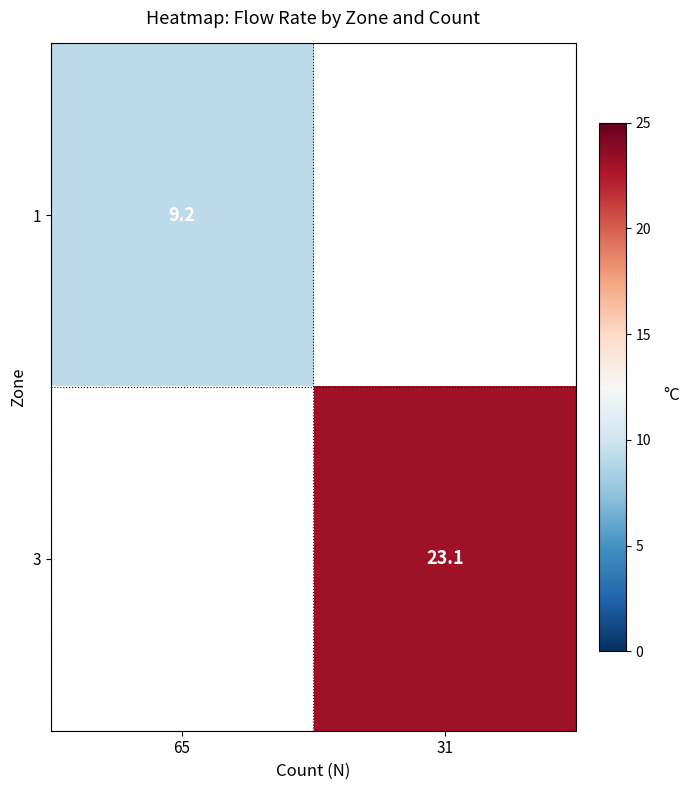

Is the value of 3 at 31 greater than the value of 1 at 65?

Yes